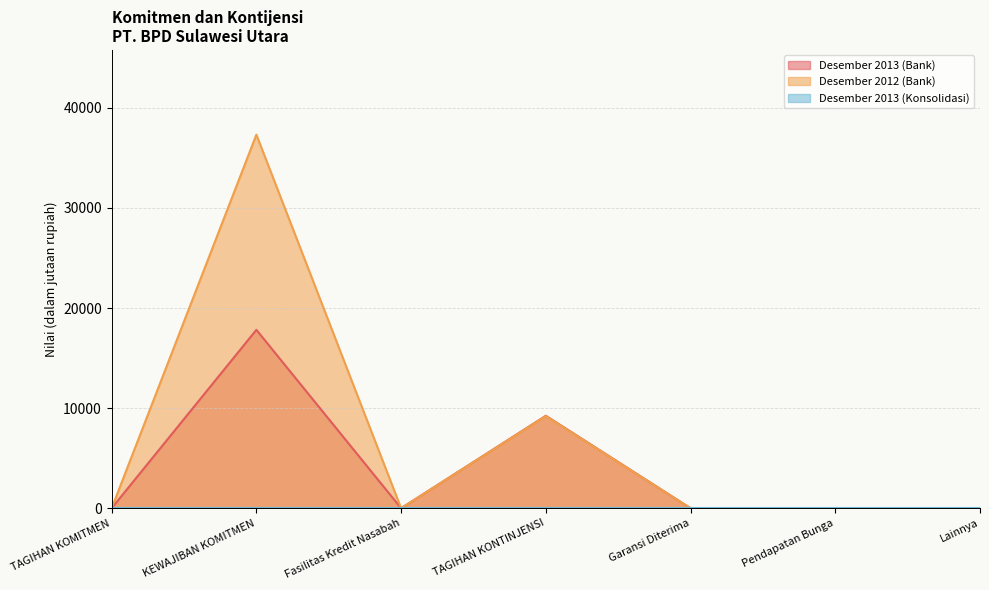

Reading left to right, transcribe all the data shown in this chart.

Desember 2013 (Bank): TAGIHAN KOMITMEN=0	KEWAJIBAN KOMITMEN=17824	Fasilitas Kredit Nasabah=0	TAGIHAN KONTINJENSI=9240	Garansi Diterima=0	Pendapatan Bunga=0	Lainnya=0
Desember 2012 (Bank): TAGIHAN KOMITMEN=0	KEWAJIBAN KOMITMEN=37325	Fasilitas Kredit Nasabah=0	TAGIHAN KONTINJENSI=9205	Garansi Diterima=0	Pendapatan Bunga=0	Lainnya=0